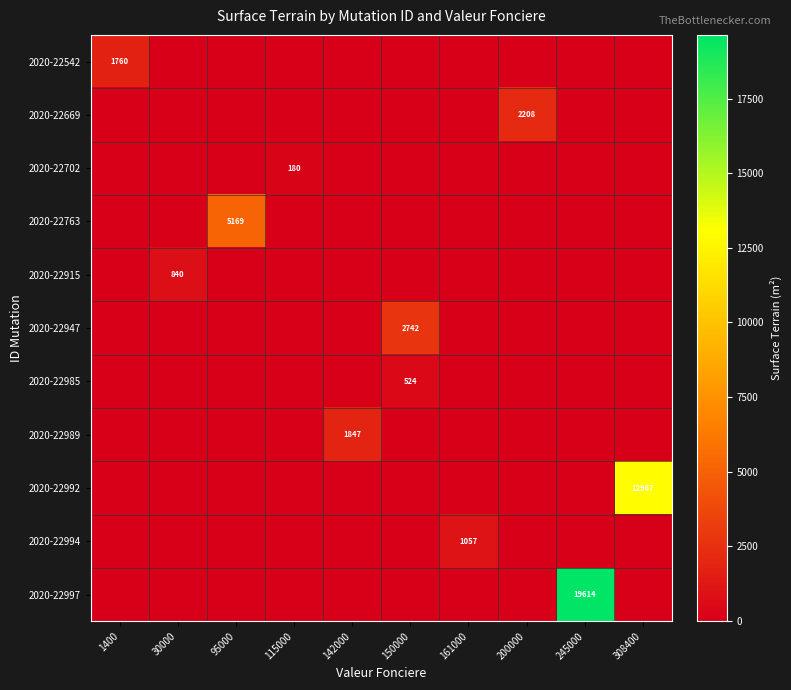

Which series has the widest spread of values?

2020-22997